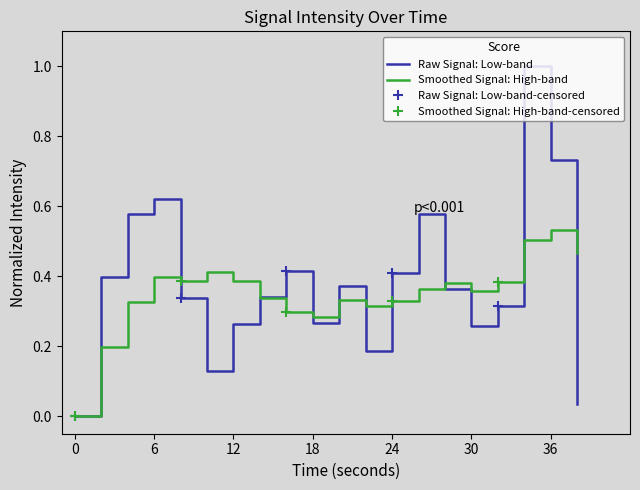

Rank the categories by value from lowest to highest.

0, 38, 10, 22, 30, 12, 18, 32, 8, 14, 28, 20, 2, 24, 16, 4, 26, 6, 36, 34